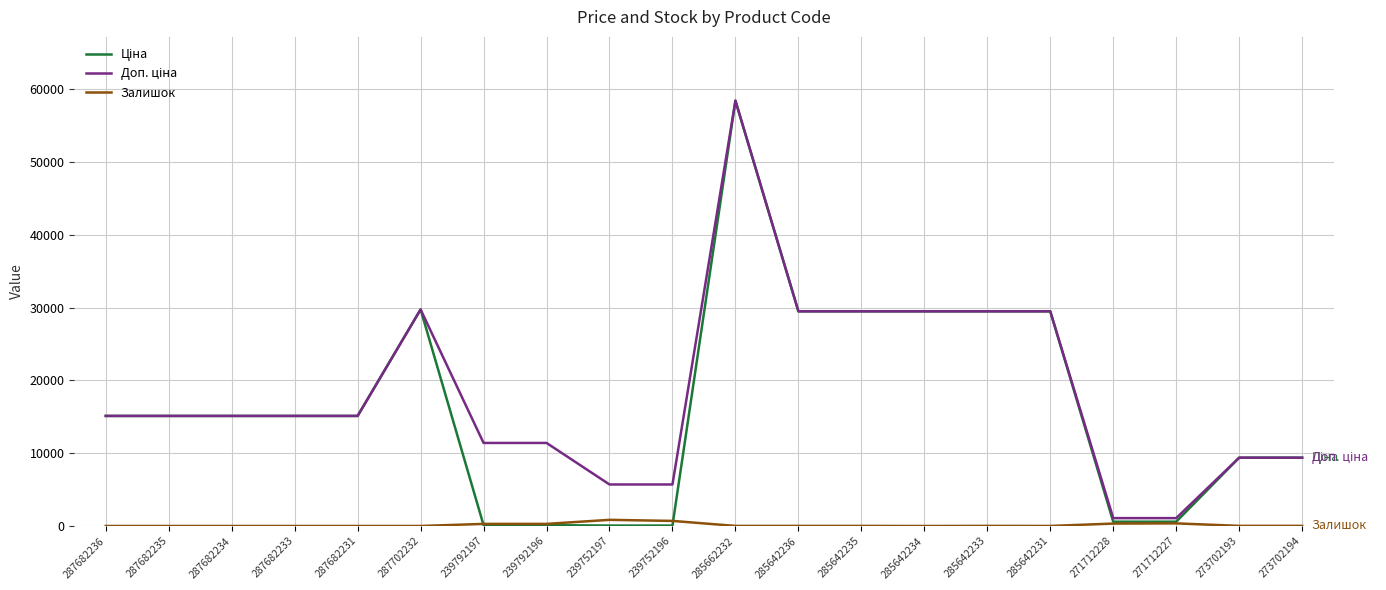

At how many categories does at least one series exceed 23590?

7